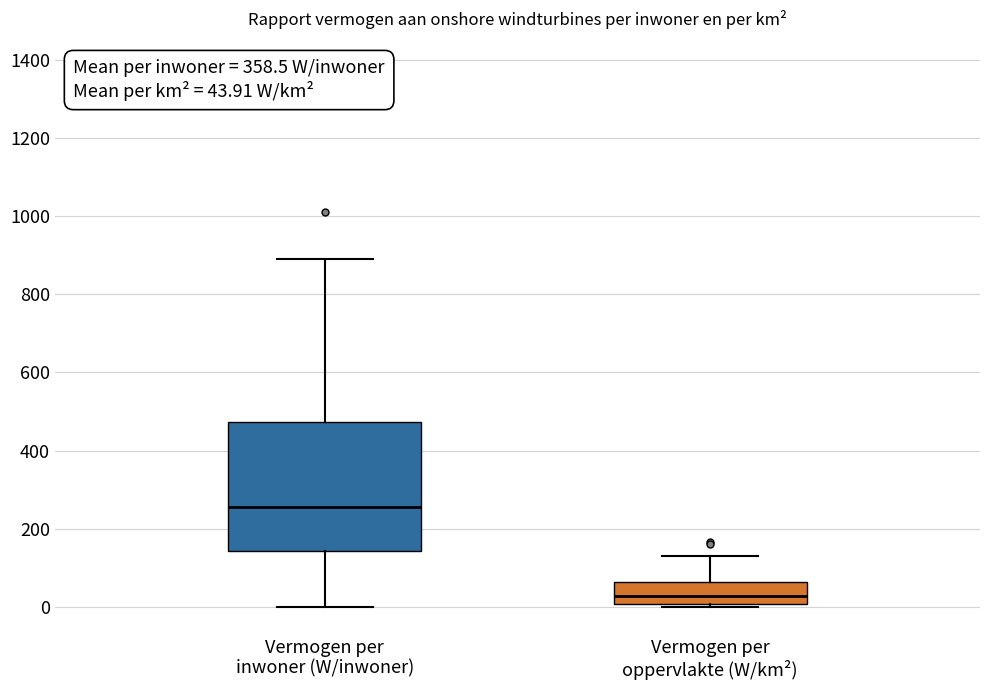

Which box is the tallest, from its lower edge to its upper edge?

Vermogen per inwoner (W/inwoner)